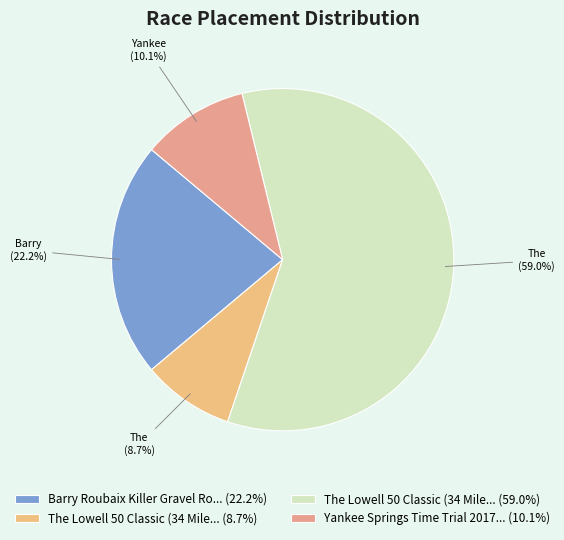

To the nearest percent, what is the difference between the largest and smallest slice percentages?

50%